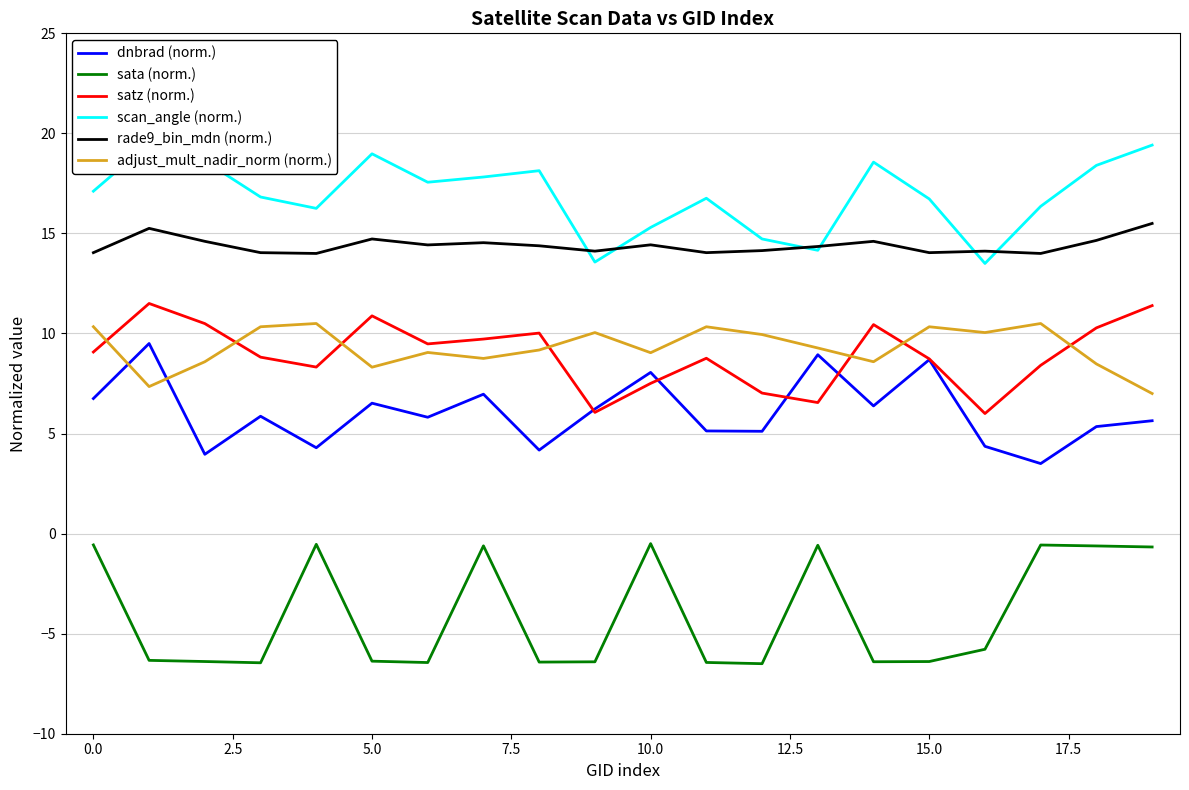

Which series has the widest spread of values?

dnbrad (norm.)